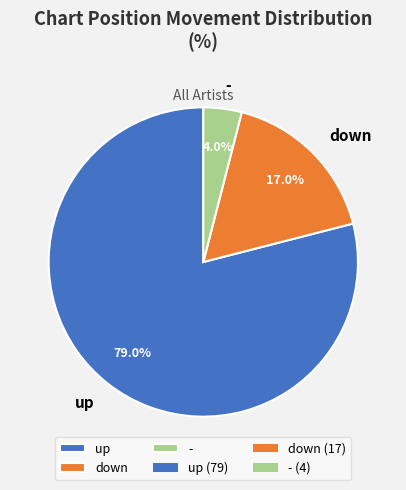

What percentage is the up slice, to the nearest percent?

79%